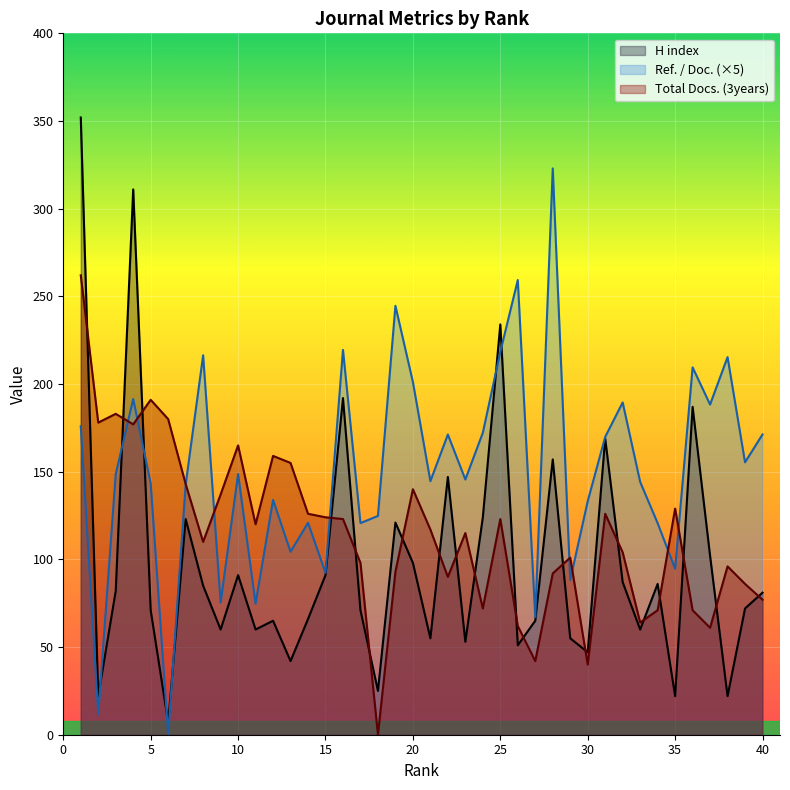

How many times do Ref. / Doc. and H index cross each other?

7